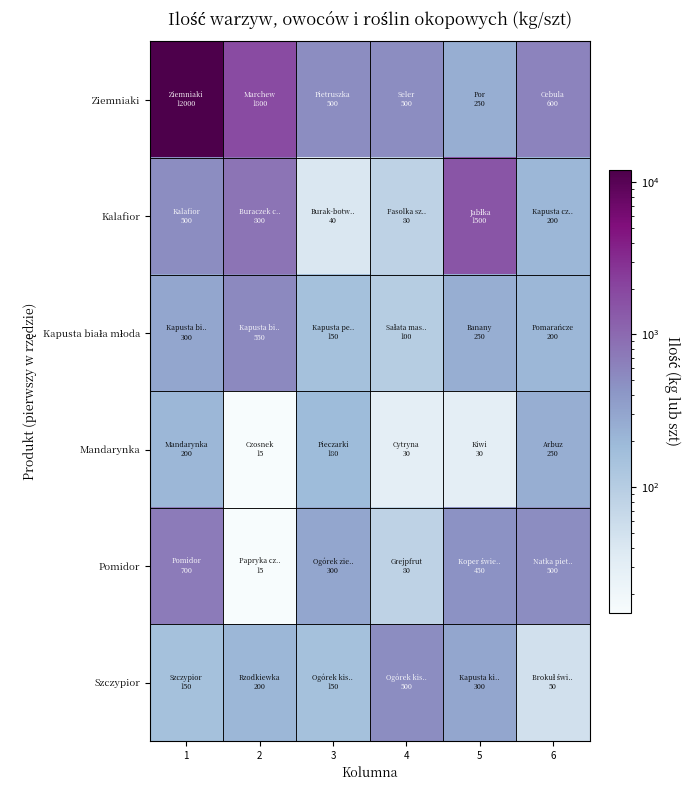

Which series has the largest range (max minus min)?

Ziemniaki